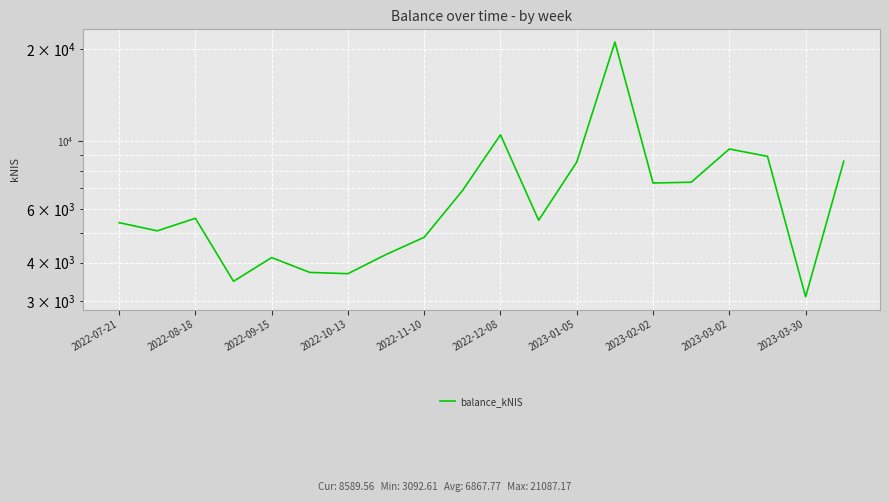

How many values are below 5589?

10